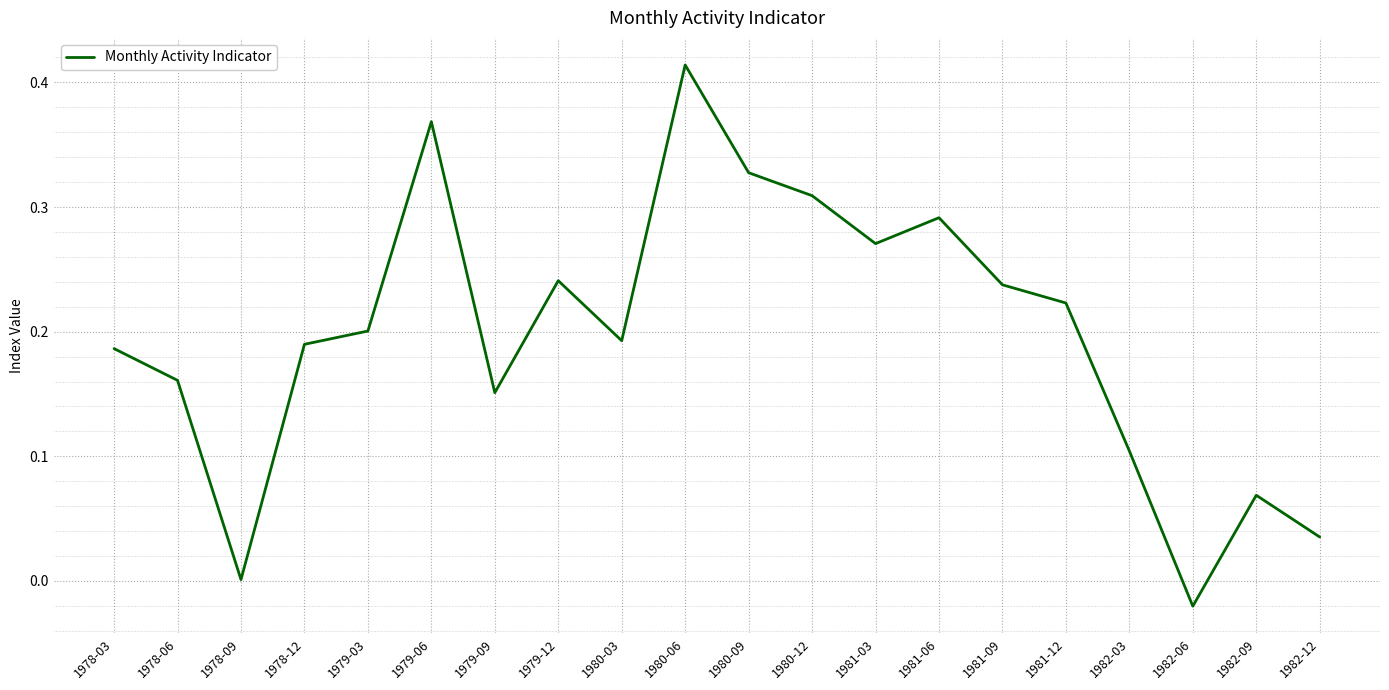

At which label does the data first exceed 0?

1978-03